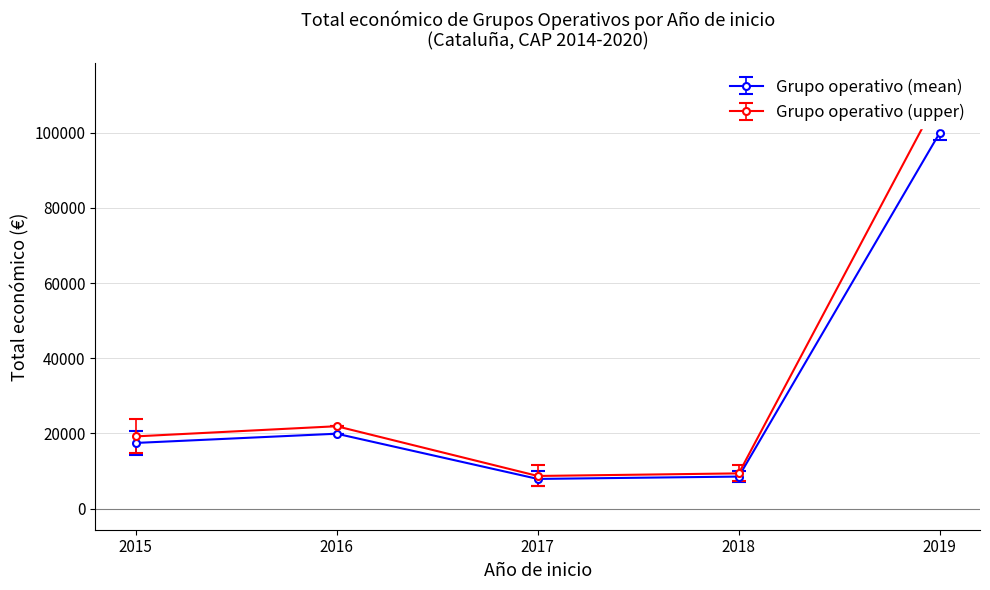

What is the value of the Grupo operativo (mean) point at the 2nd from the left?

19904.5